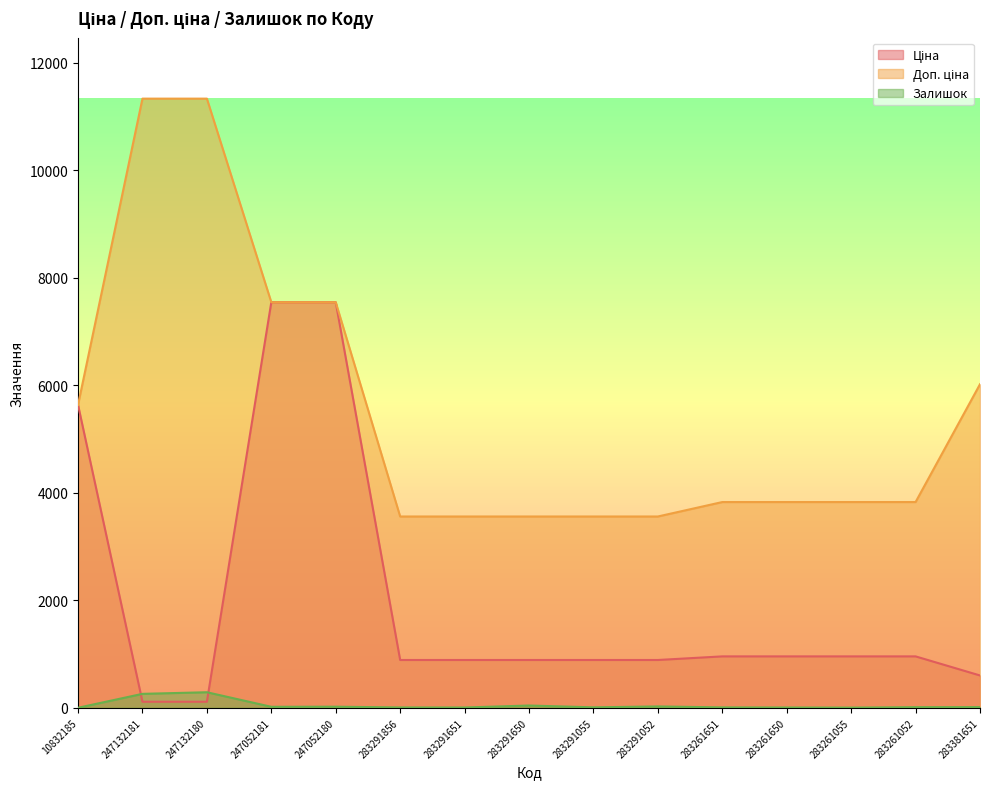

List the labels in order of Доп. ціна value, largest first.

247132181, 247132180, 247052181, 247052180, 283381651, 10832185, 283261651, 283261650, 283261055, 283261052, 283291856, 283291651, 283291650, 283291055, 283291052